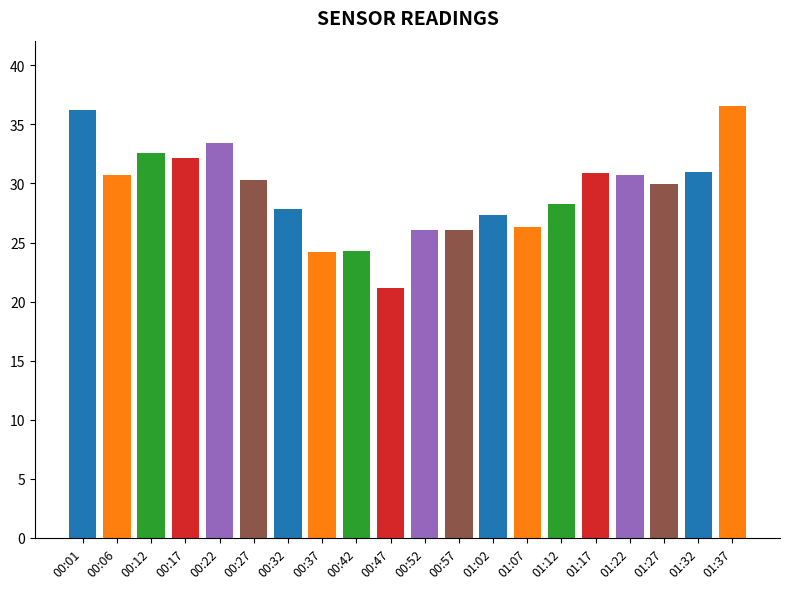

What is the average value?

29.3